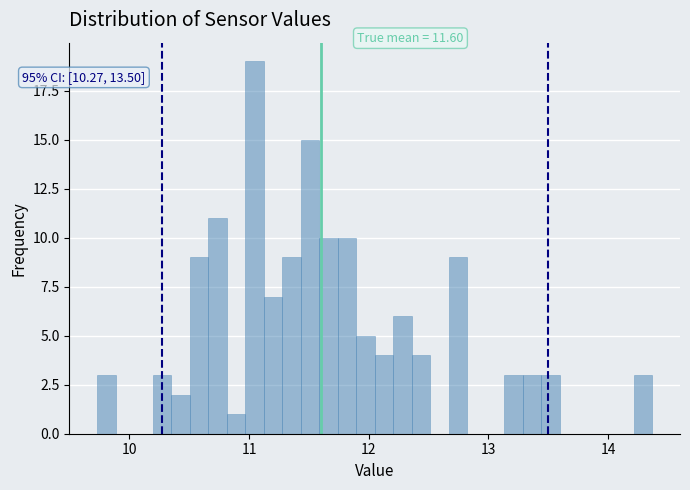

Around what value on the x-axis is the tallest bar? Give the approximate position of its centre, as read against the axis.

11.0